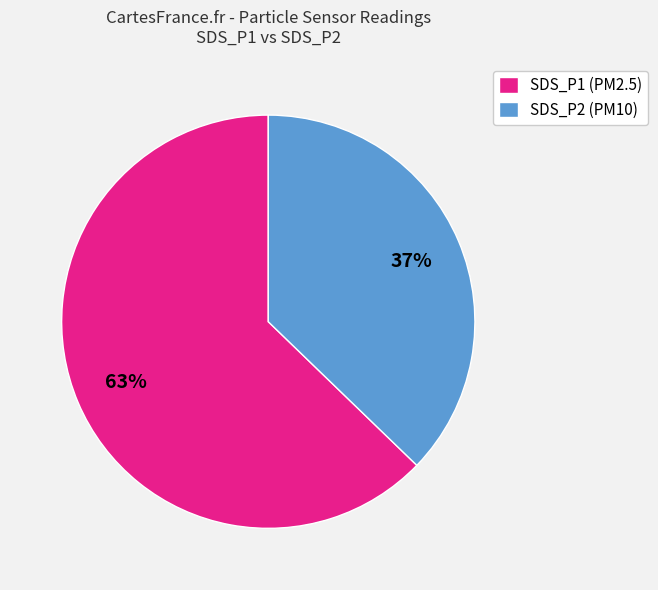

Rank the categories by value from highest to lowest.

SDS_P1 (PM2.5), SDS_P2 (PM10)